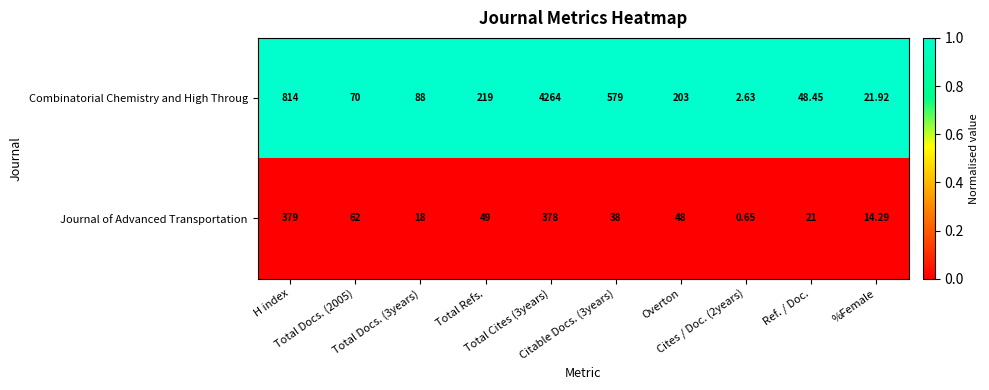

Which series has the largest range (max minus min)?

Combinatorial Chemistry and High Throug